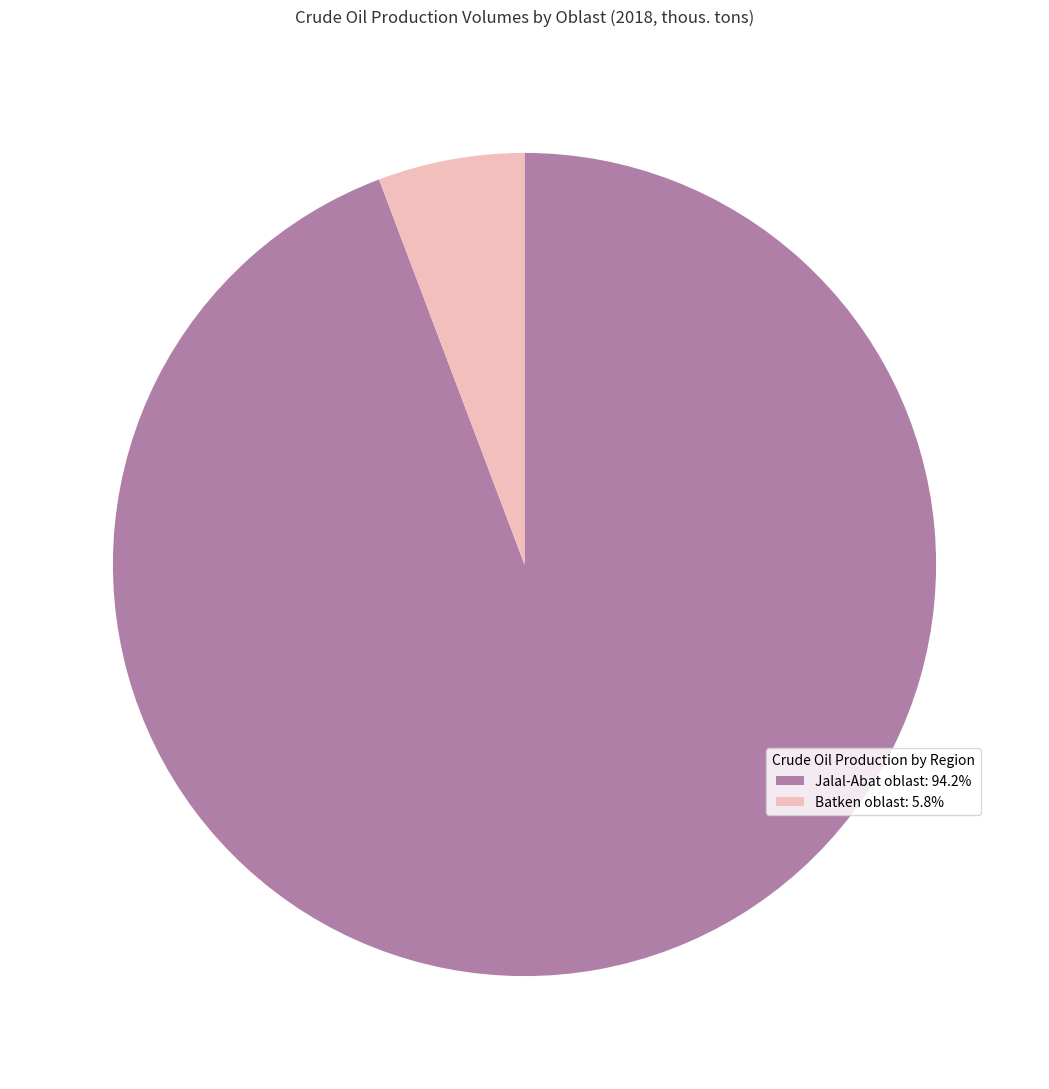

Is there a majority slice in this chart?

Yes